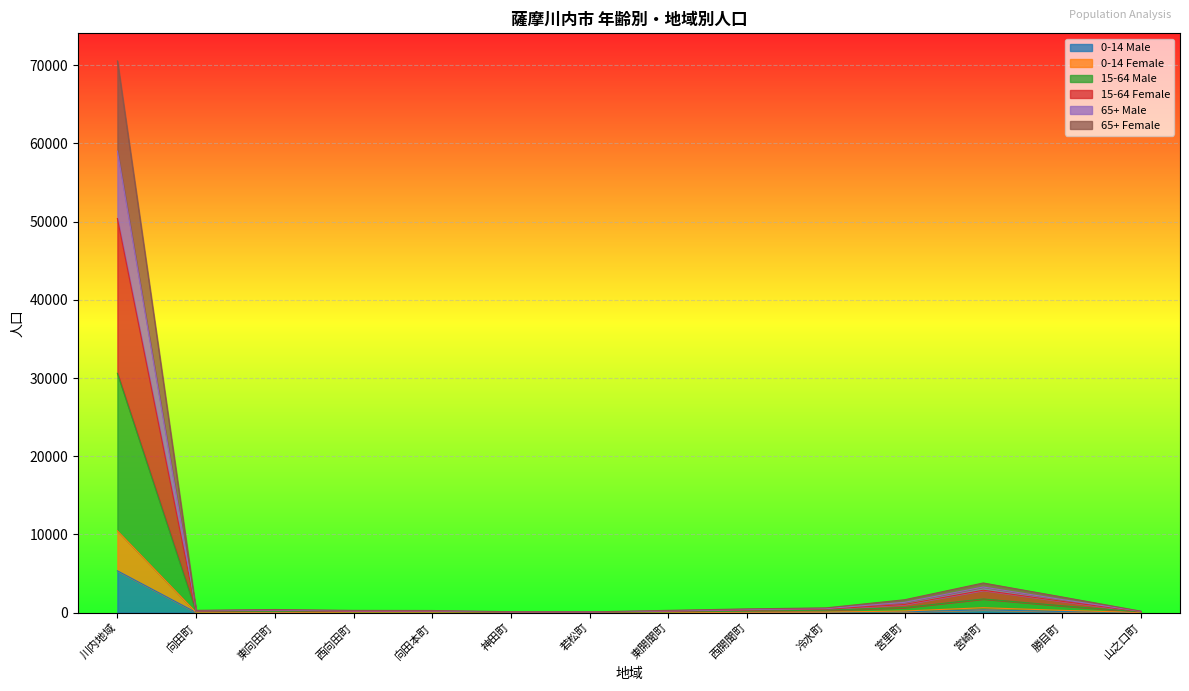

Is it true that 0-14 Male equals 2 at 若松町?

False